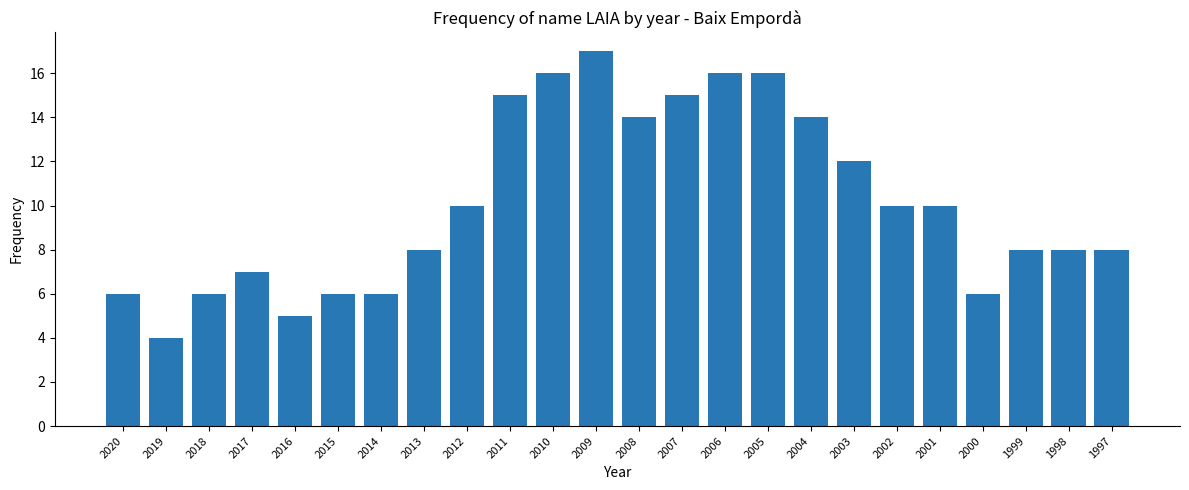

How many categories are shown in the chart?

24